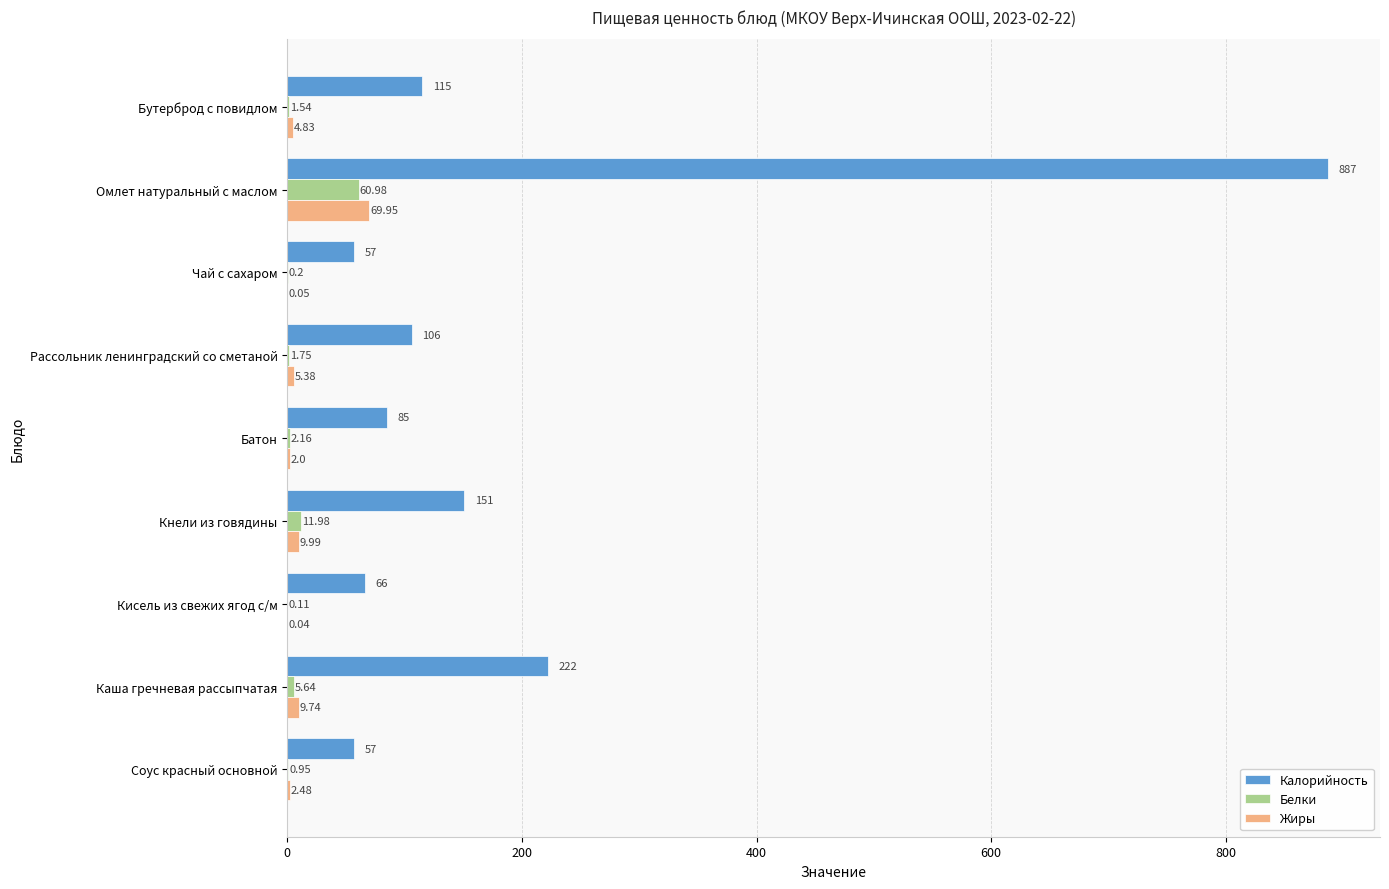

Which series changed the most between Чай с сахаром and Рассольник ленинградский со сметаной?

Калорийность